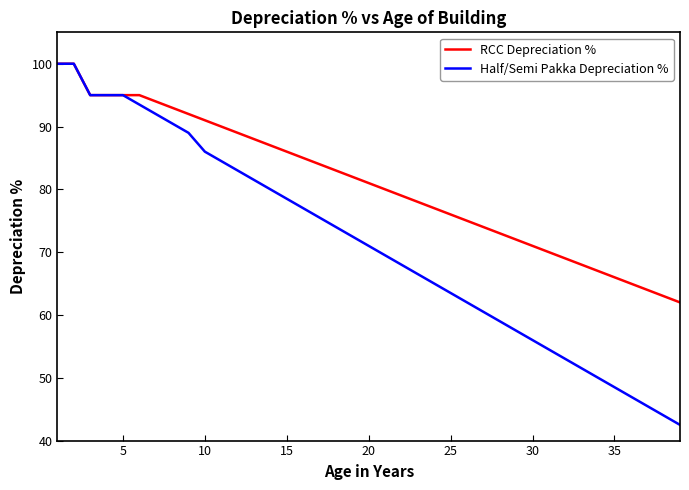

How many values in the Half/Semi Pakka Depreciation % series are below 71?

19